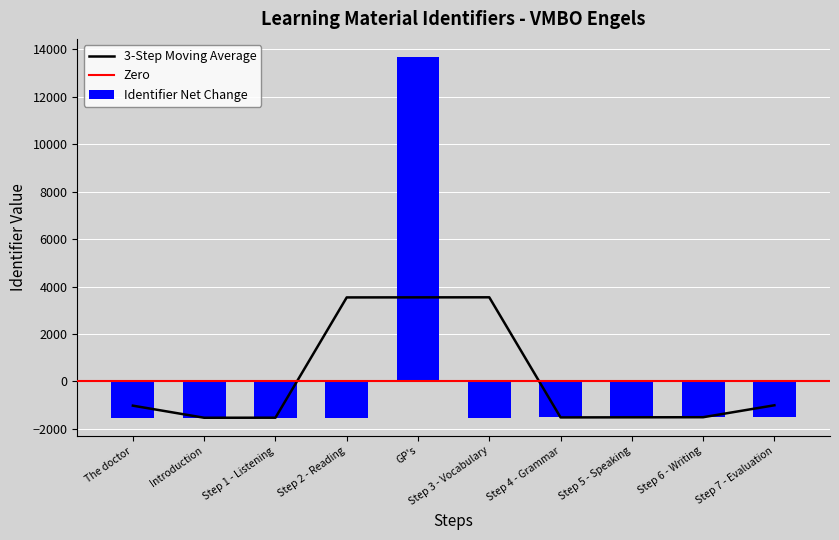

What is the difference between the maximum and minimum values?

15212